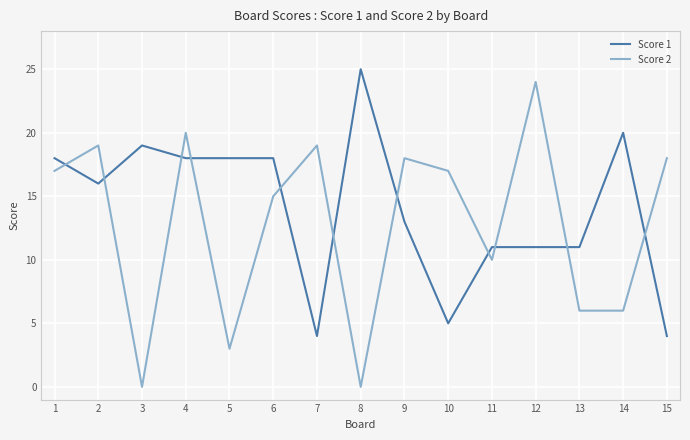

What are all the series names shown in the legend?

Score 1, Score 2